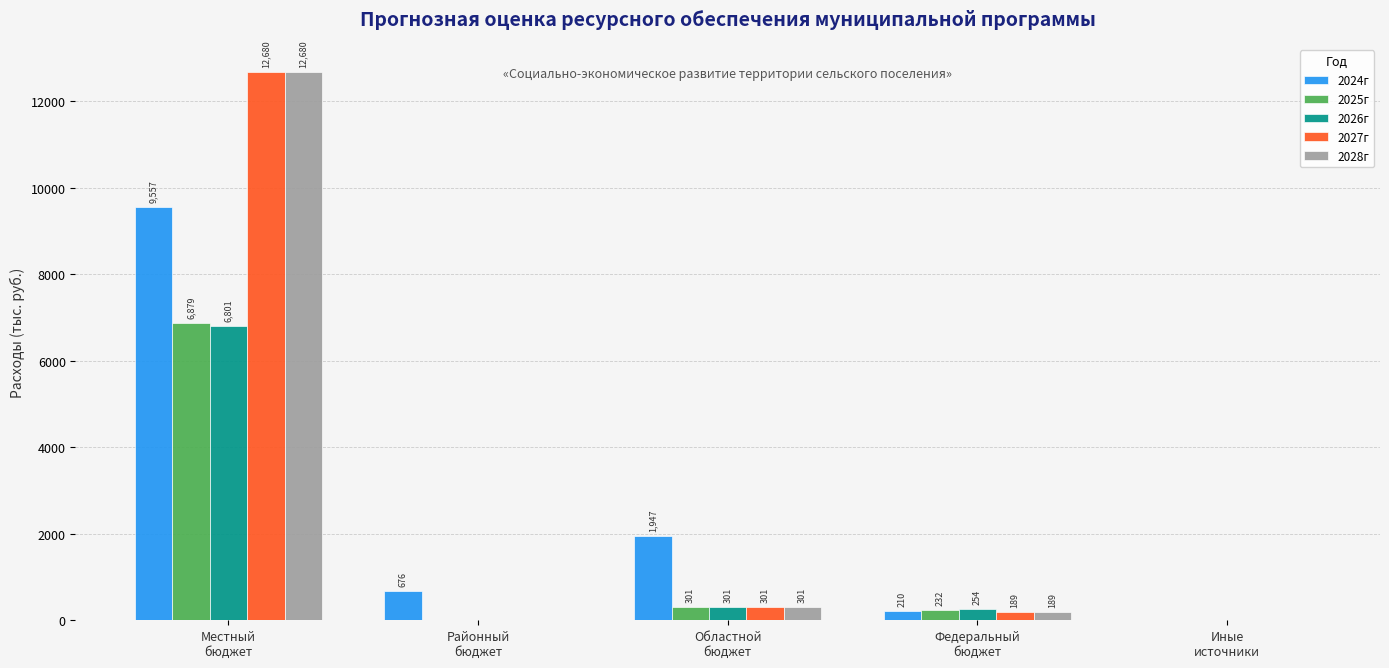

What is the spread (max minus min) of values at Районный
бюджет?

676.4